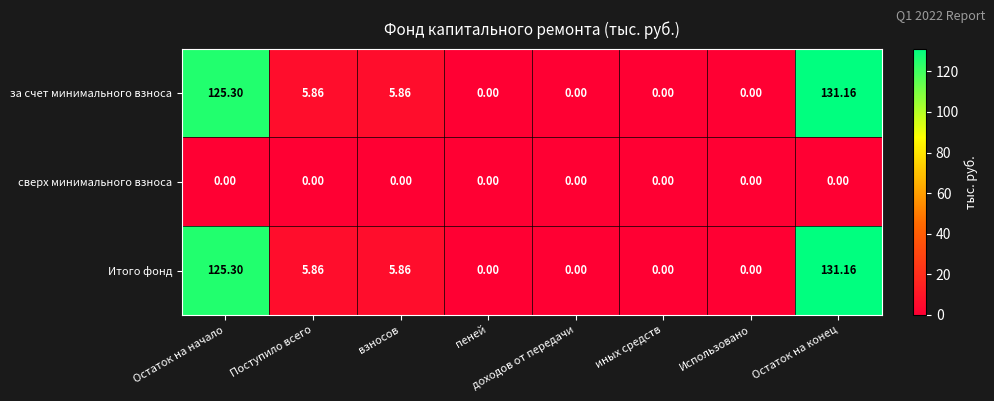

At which label does Итого фонд reach its peak?

Остаток на конец